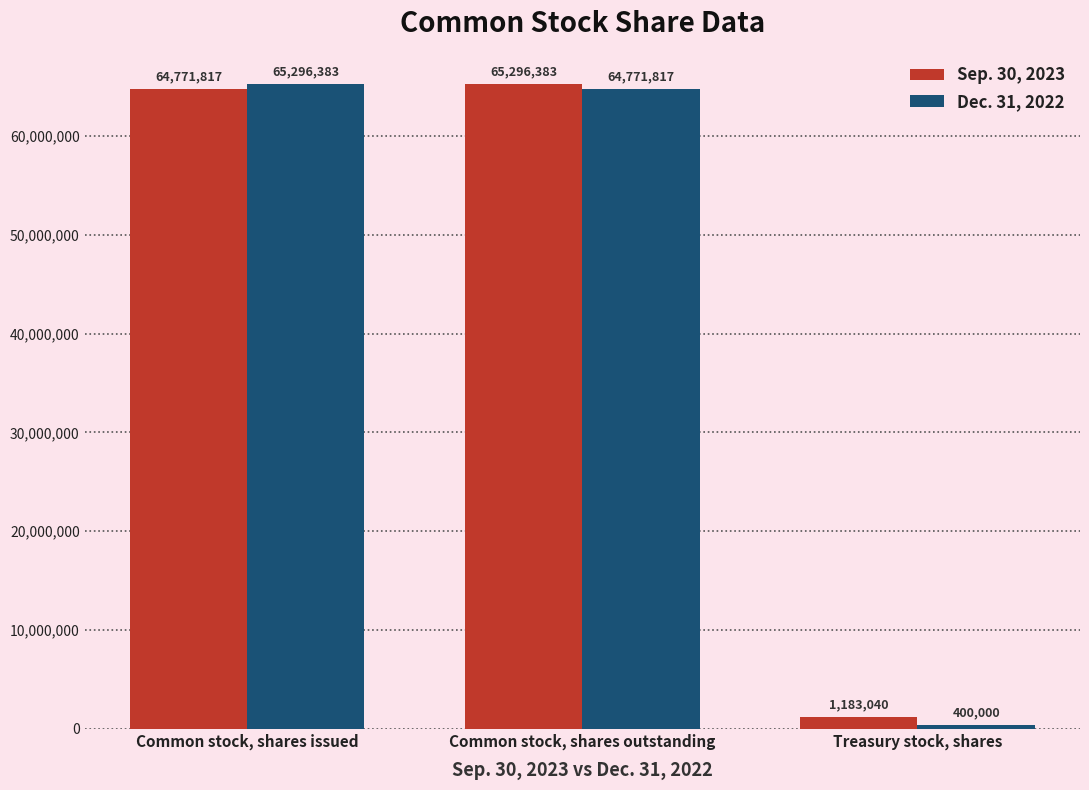

How many bars are there in total?

6